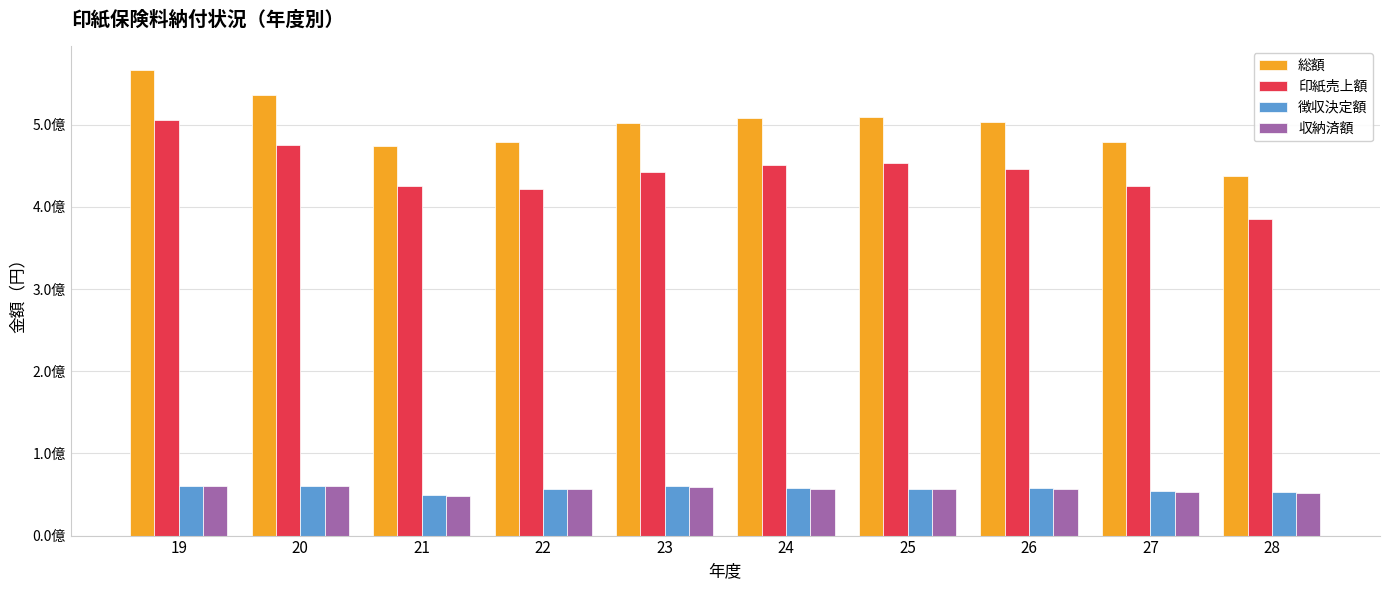

Which category has the highest value in the 徴収決定額 series?

19